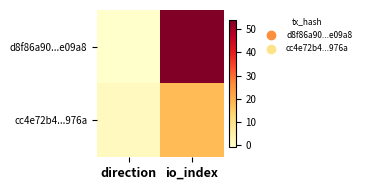

At which category is the sum across all series the highest?

io_index